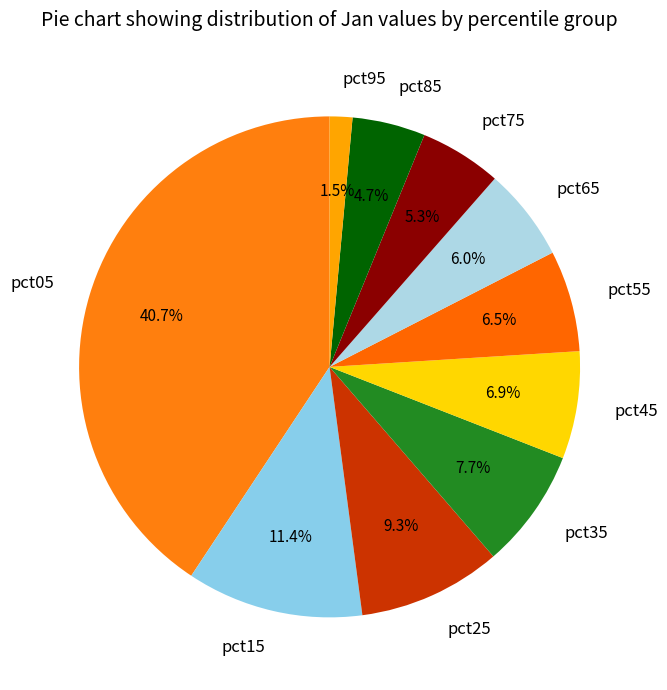

To the nearest percent, what is the difference between the largest and smallest slice percentages?

39%